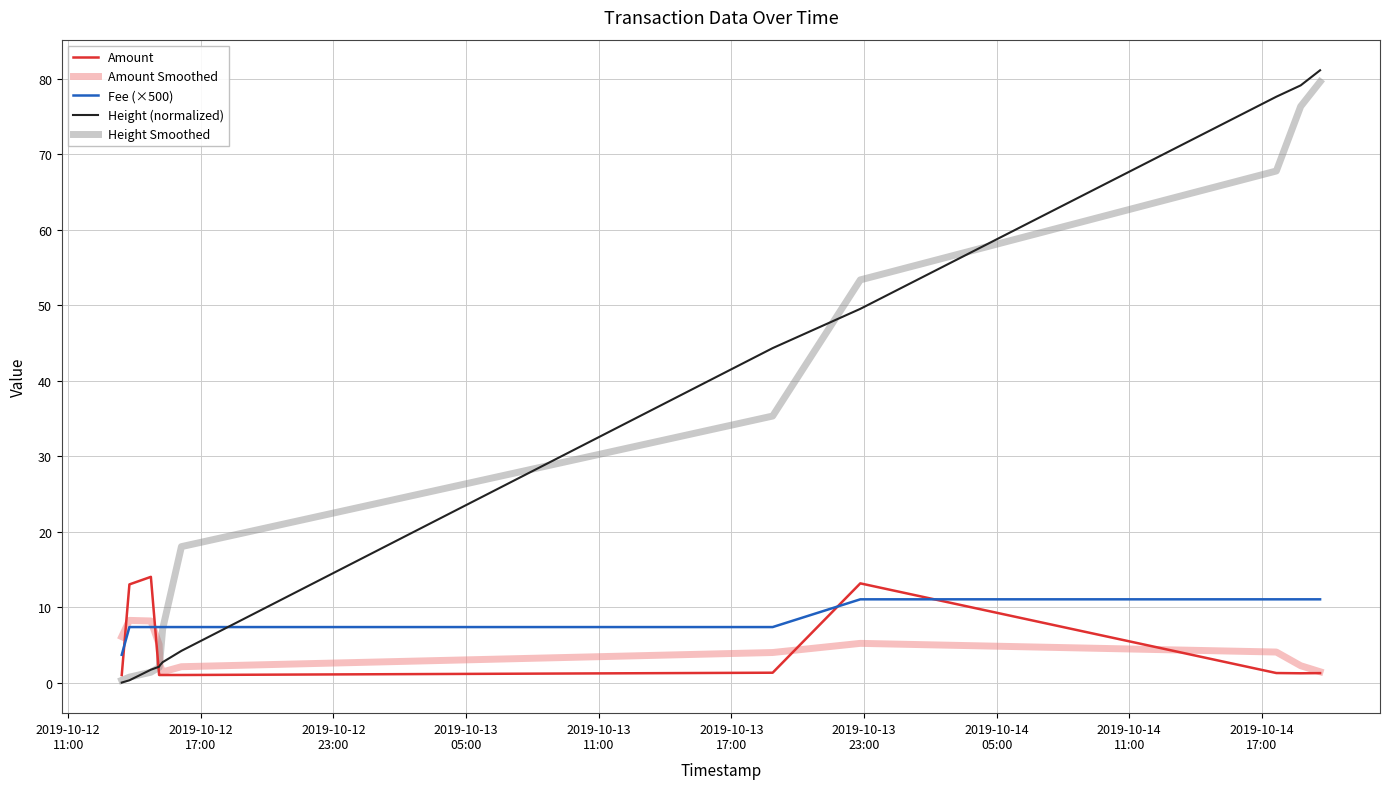

How many lines are shown in the chart?

5